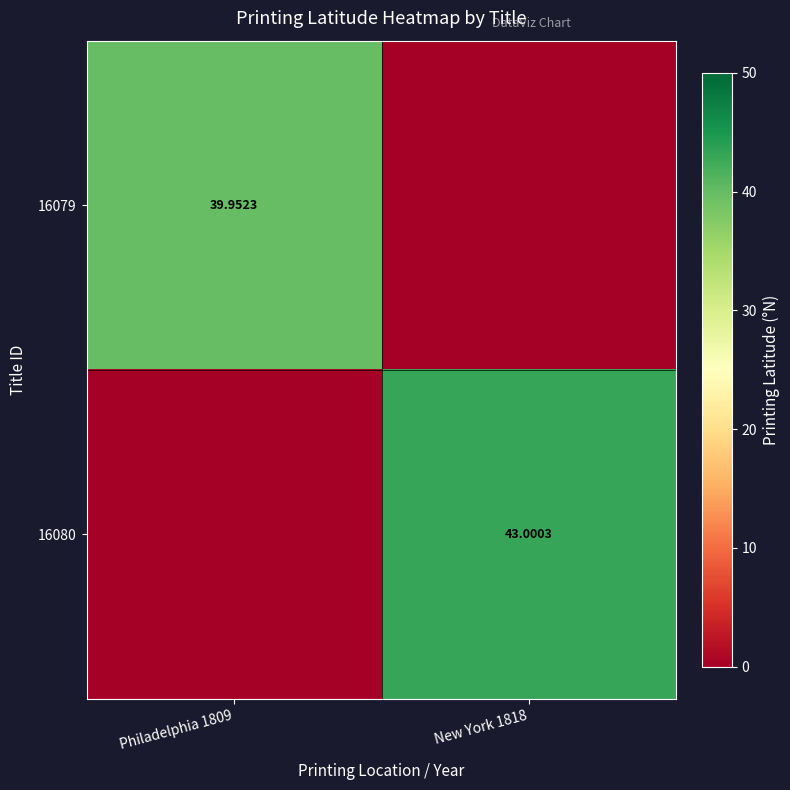

Is the value of 16079 at Philadelphia 1809 greater than the value of 16080 at New York 1818?

No